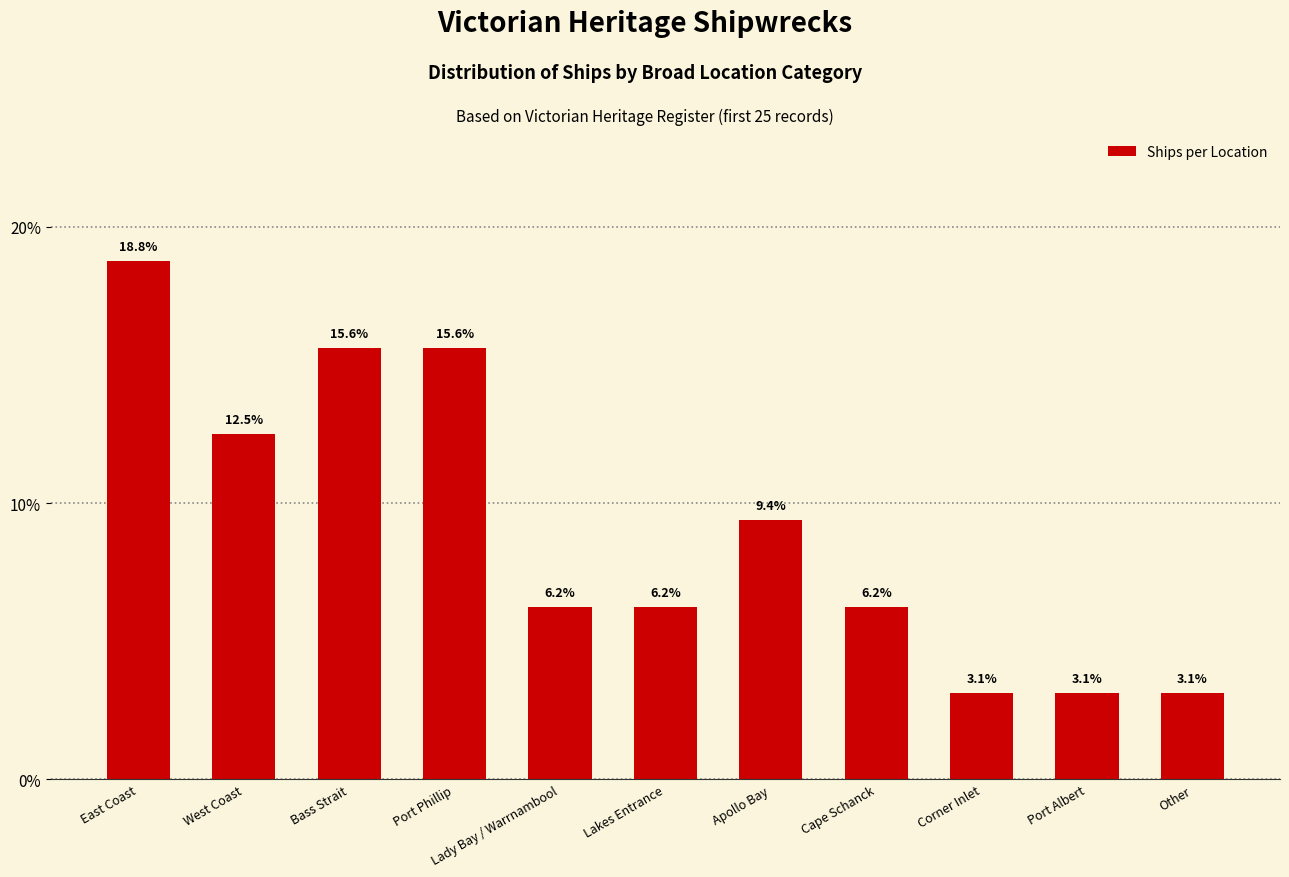

True or false: the data shows 3.1 at Port Albert.

True